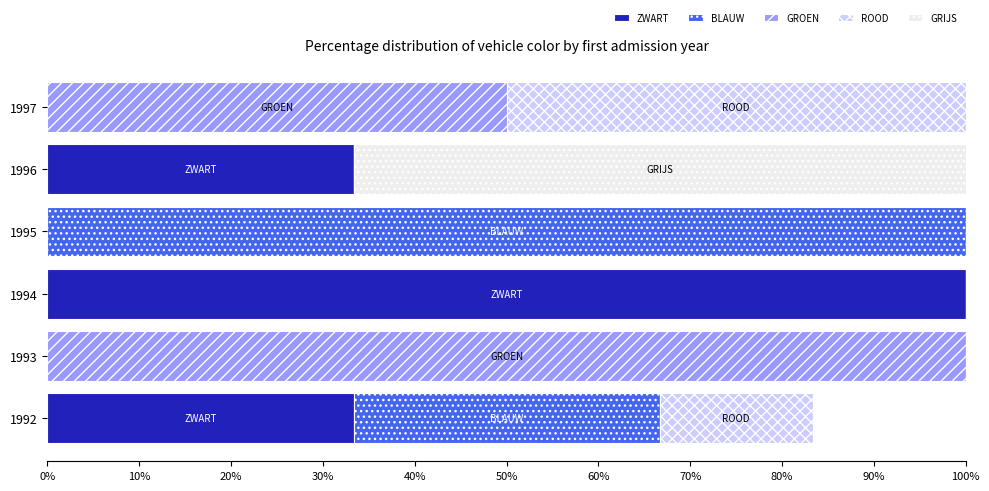

What is the total value across all series at 1993?

100.0